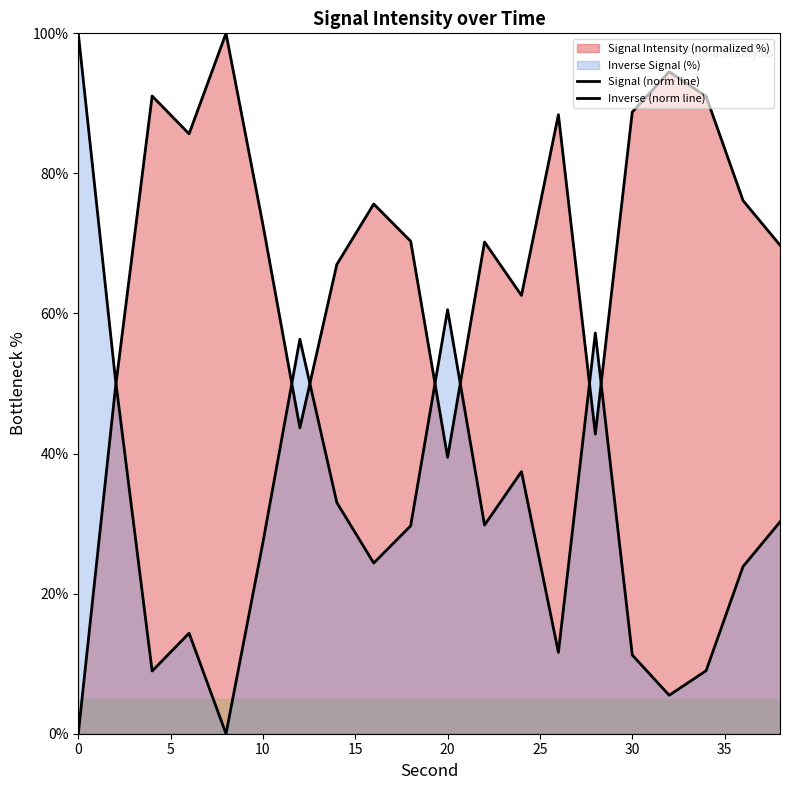

What is the maximum value shown in the chart?

100.0